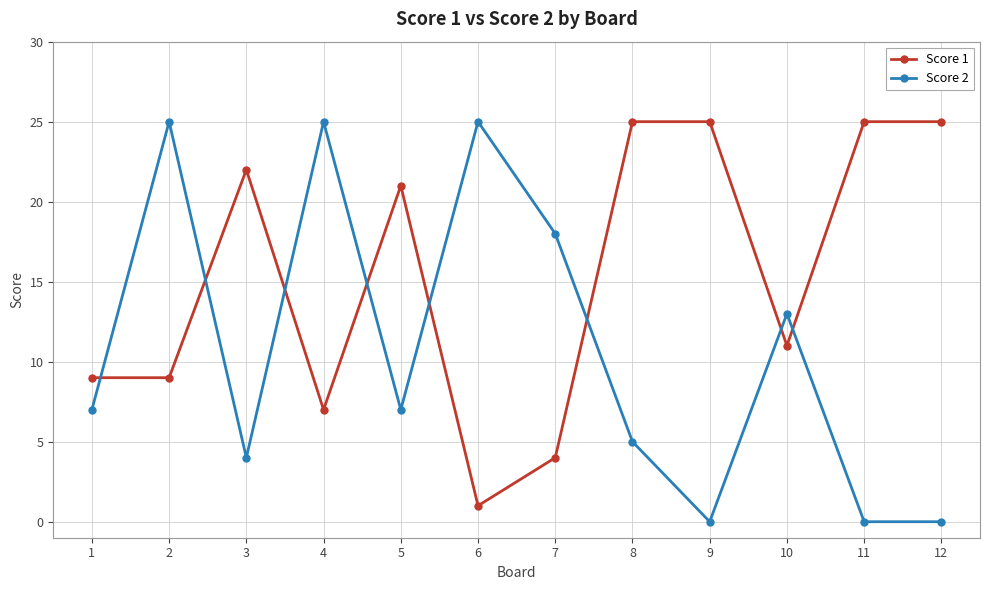

How many series are shown in this chart?

2